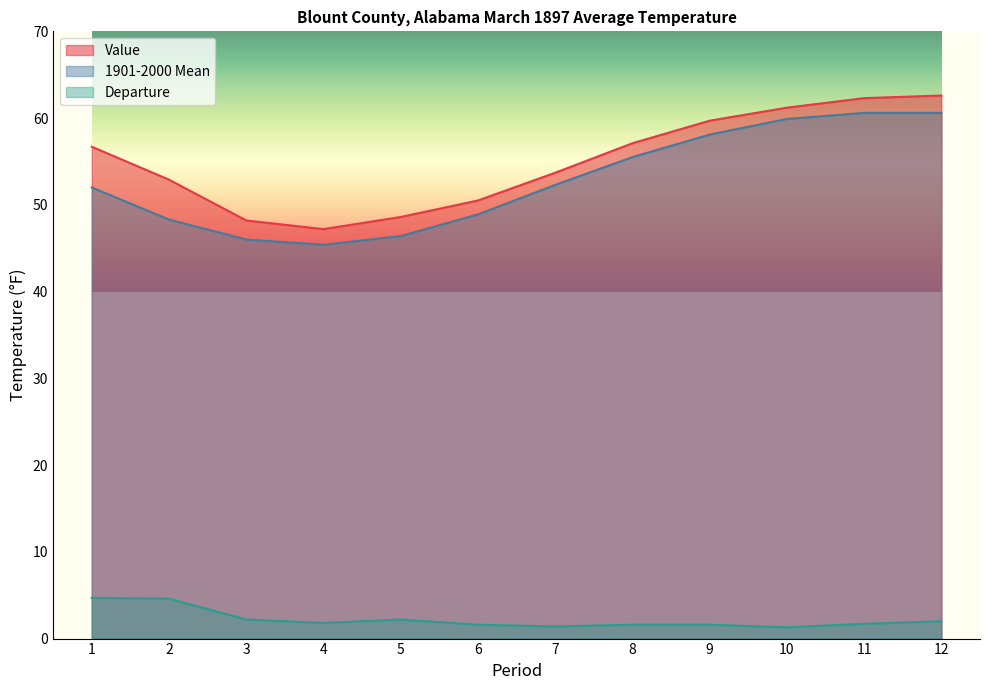

How many data points in 1901-2000 Mean are less than 52?

5